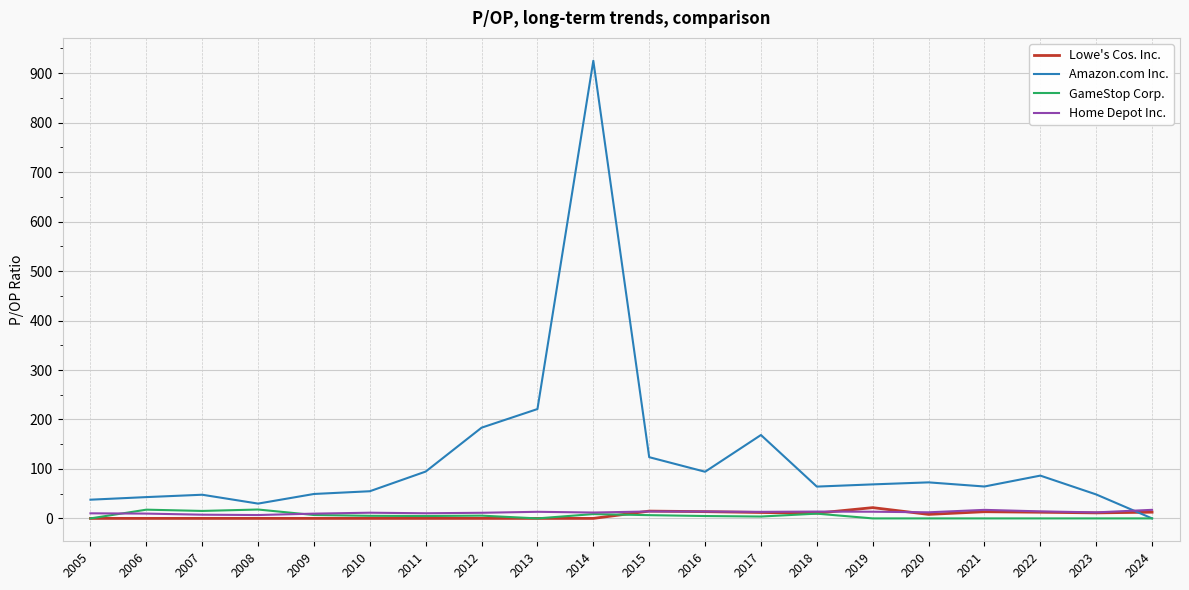

Which series has the largest total across all categories?

Amazon.com Inc.